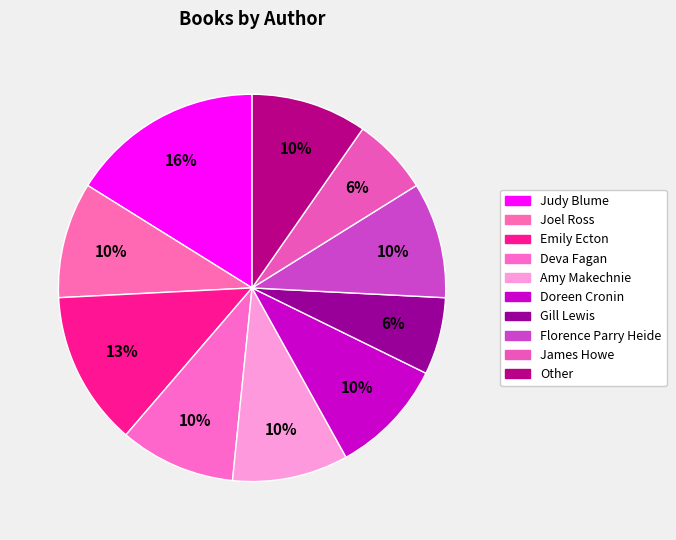

What percentage do Amy Makechnie and Joel Ross together represent?

19.4%